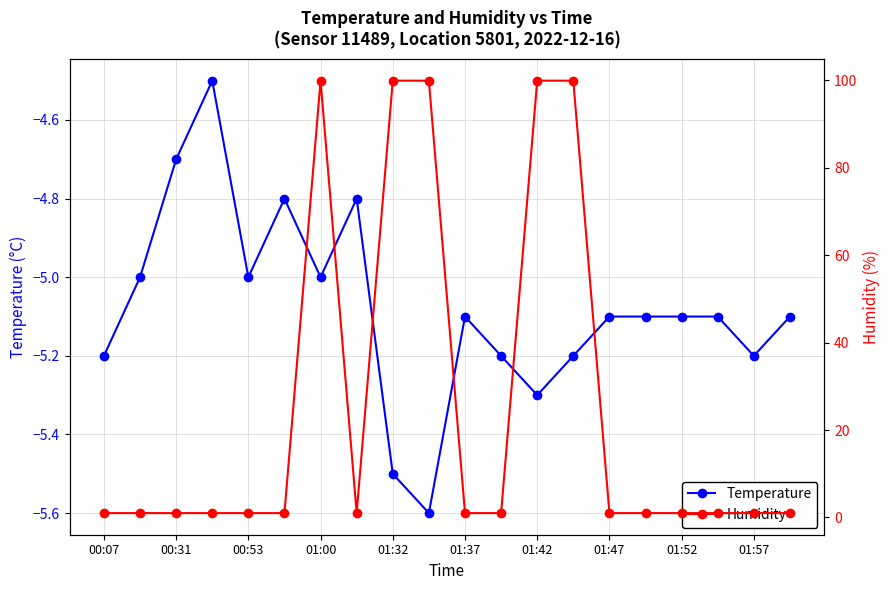

True or false: Humidity and Temperature cross at least once.

False